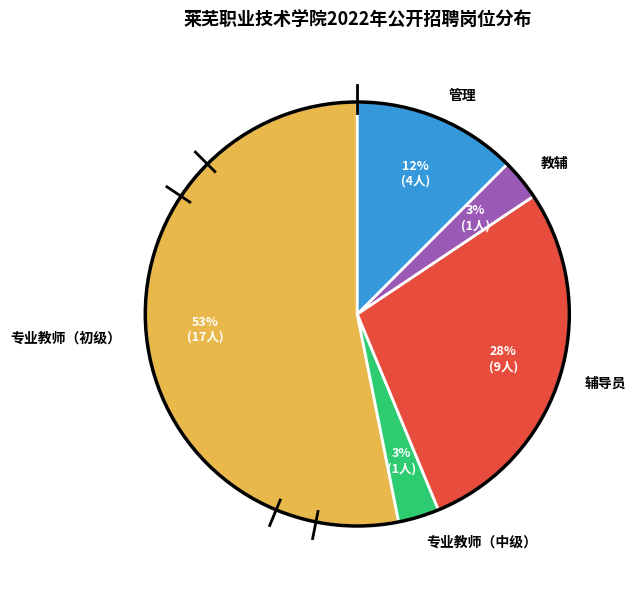

What percentage is the 专业教师（中级） slice, to the nearest percent?

3%